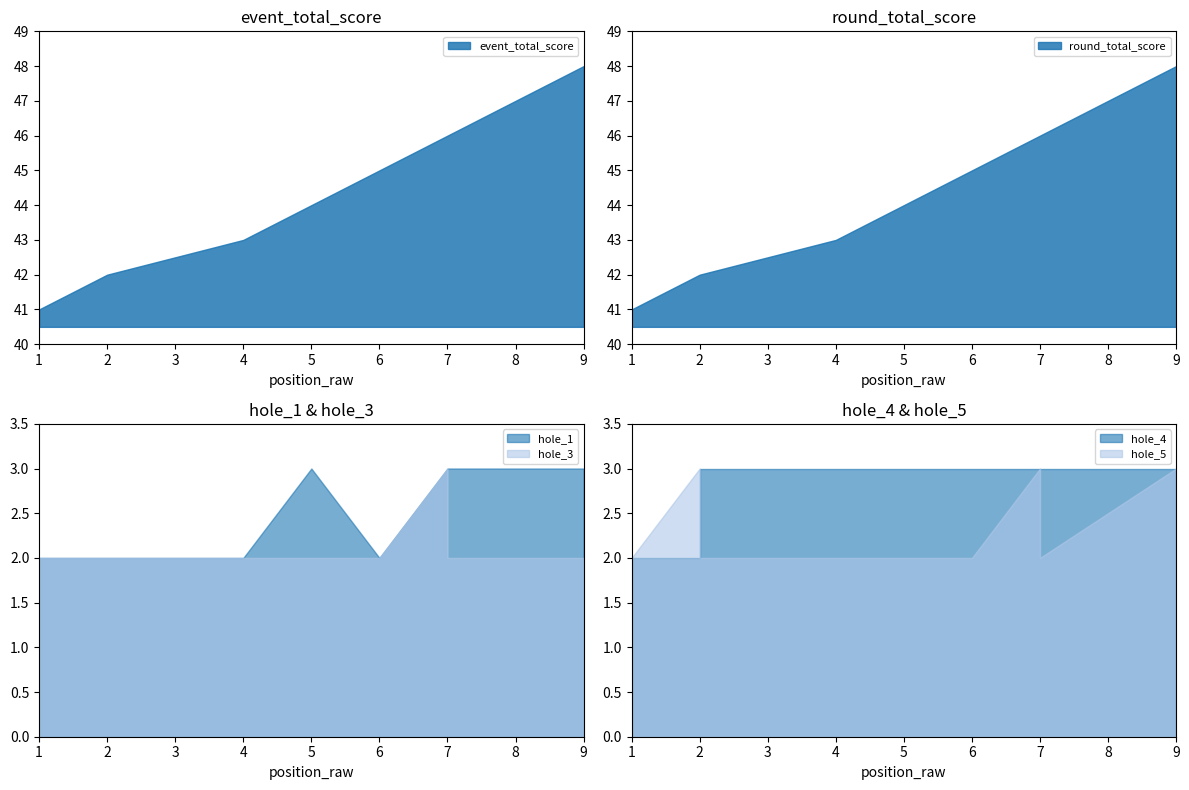

What is the value of the hole_1 point at the 6th from the left?

2